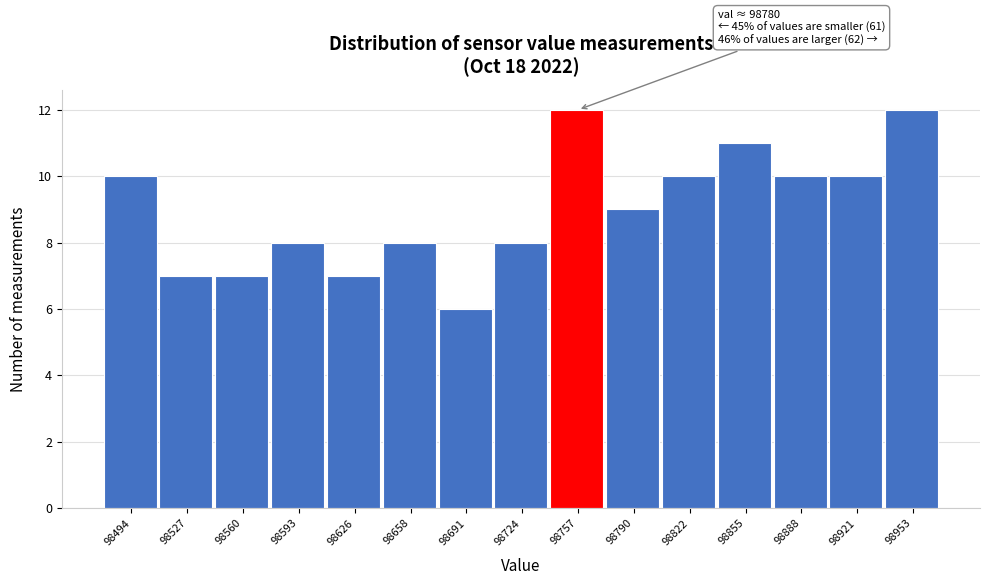

Reading left to right, transcribe all the data shown in this chart.

98494=10	98527=7	98560=7	98593=8	98626=7	98658=8	98691=6	98724=8	98757=12	98790=9	98822=10	98855=11	98888=10	98921=10	98953=12